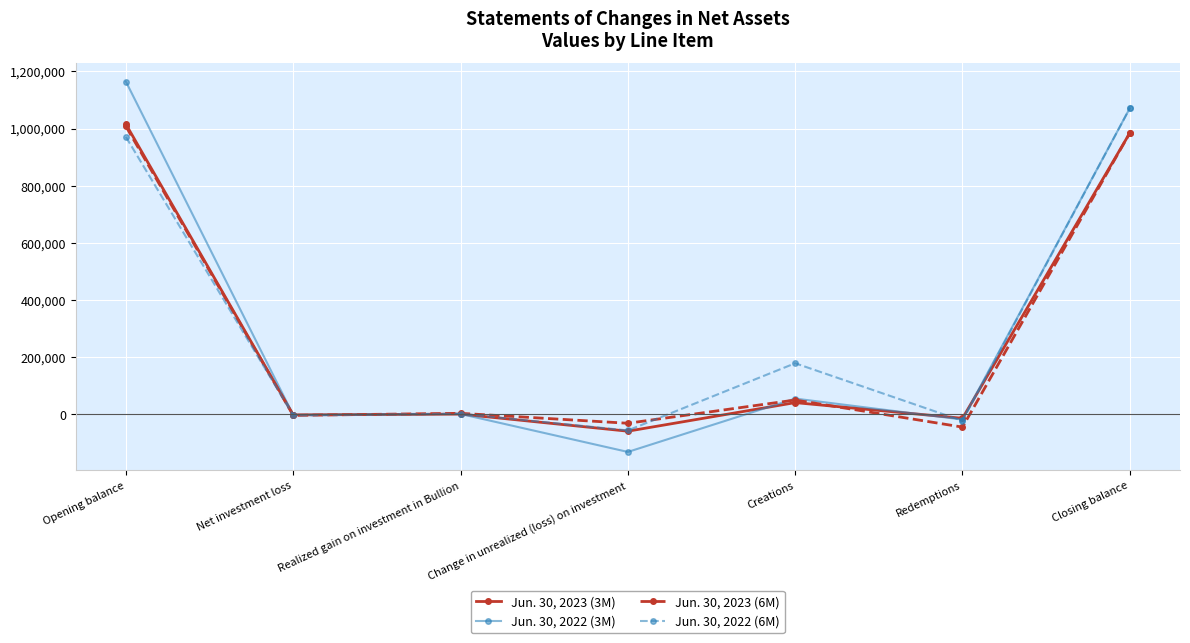

Rank the series at Opening balance from highest to lowest value.

Jun. 30, 2022 (3M), Jun. 30, 2023 (3M), Jun. 30, 2023 (6M), Jun. 30, 2022 (6M)